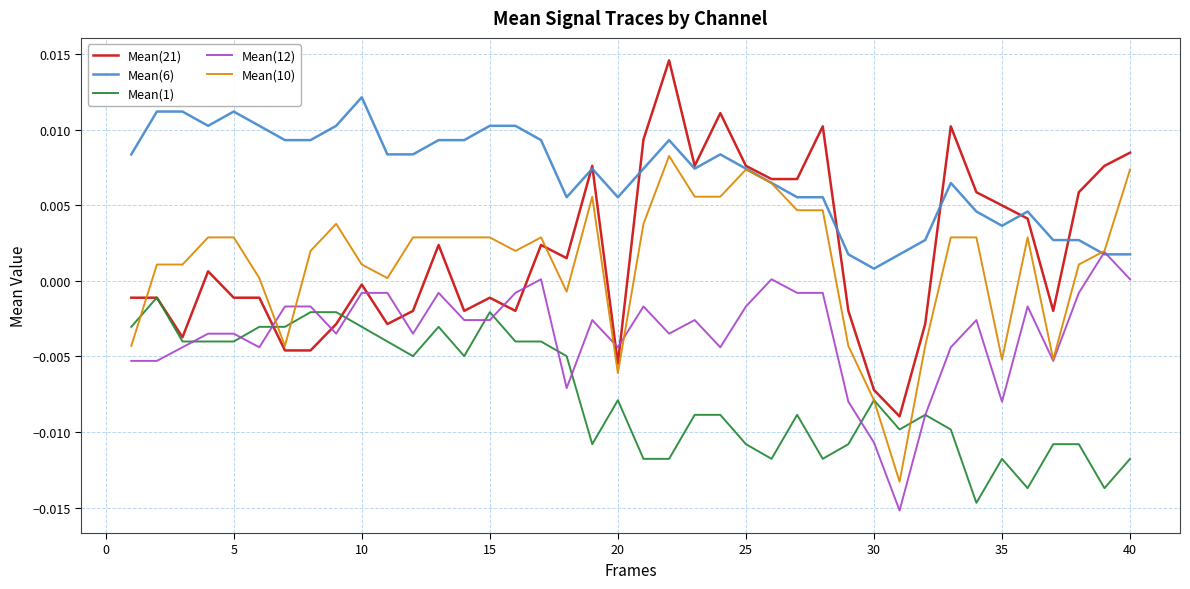

After their last crossing, which series has the higher values: Mean(12) or Mean(21)?

Mean(21)